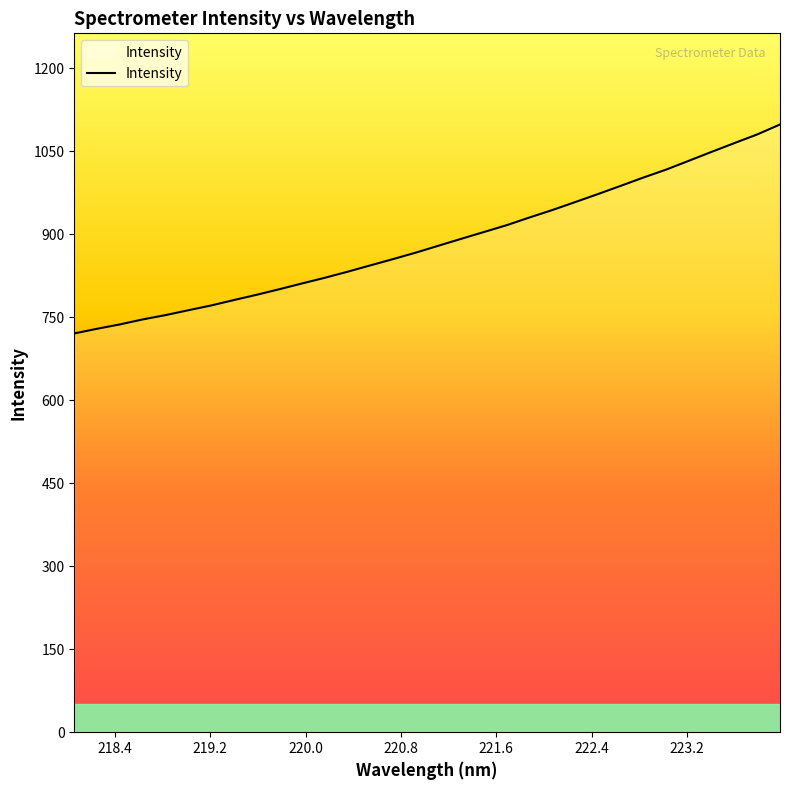

What is the smallest value displayed?

720.5